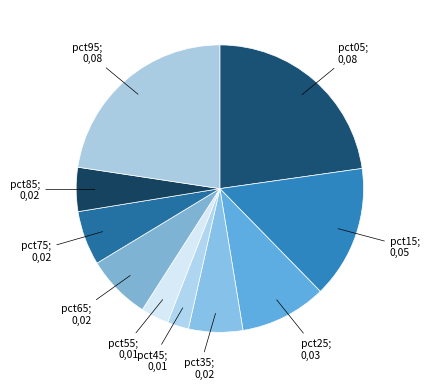

Count the number of slices in the pie.

10